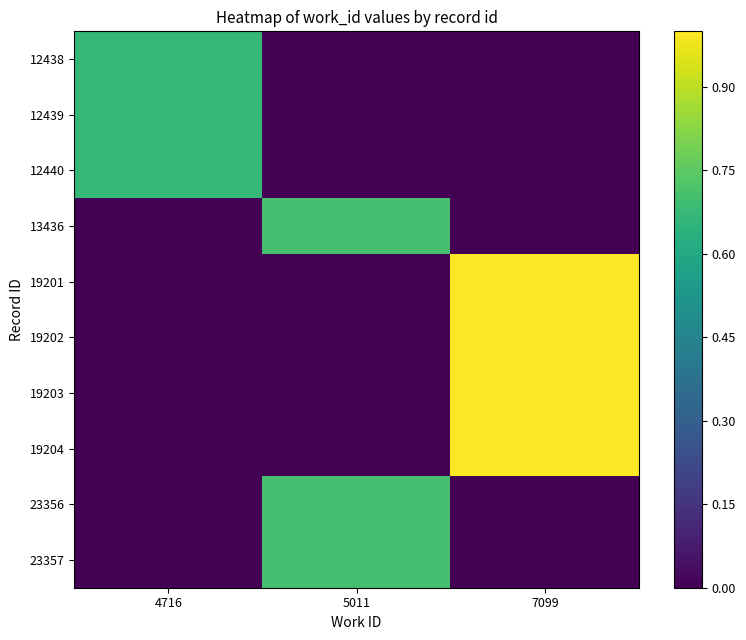

Reading left to right, list all the values displayed in this chart.

12438: 4716=0.7	5011=0.0	7099=0.0
12439: 4716=0.7	5011=0.0	7099=0.0
12440: 4716=0.7	5011=0.0	7099=0.0
13436: 4716=0.0	5011=0.7	7099=0.0
19201: 4716=0.0	5011=0.0	7099=1.0
19202: 4716=0.0	5011=0.0	7099=1.0
19203: 4716=0.0	5011=0.0	7099=1.0
19204: 4716=0.0	5011=0.0	7099=1.0
23356: 4716=0.0	5011=0.7	7099=0.0
23357: 4716=0.0	5011=0.7	7099=0.0